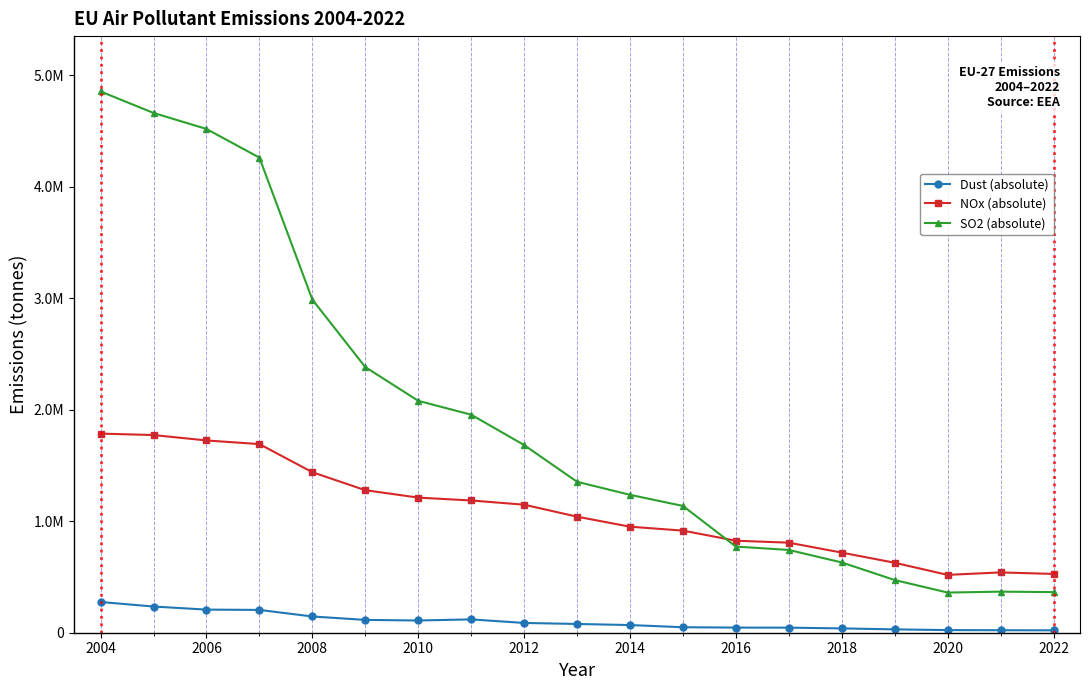

Does the chart have visible grid lines?

No